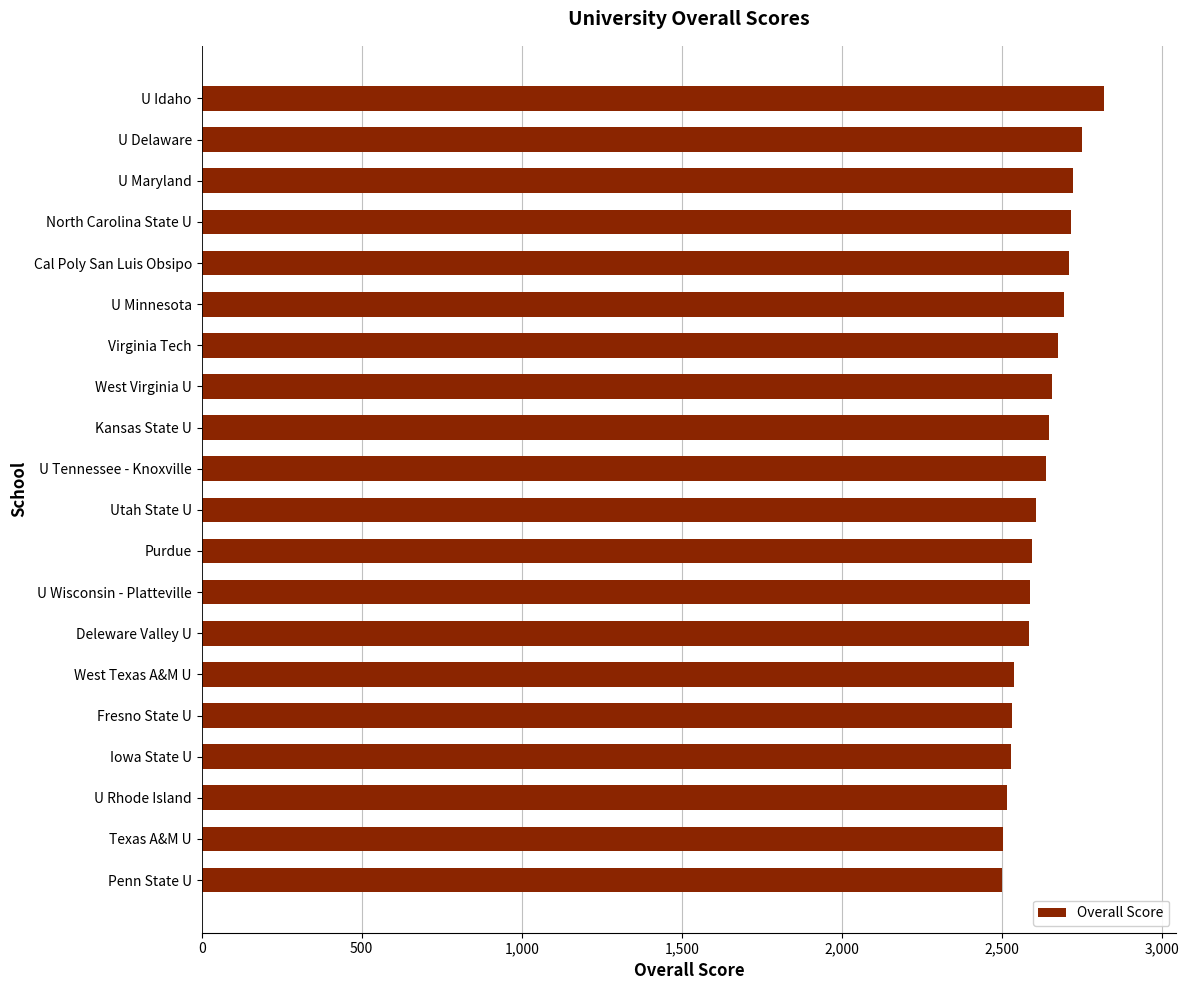

What is the label of the 18th bar from the bottom?

U Maryland